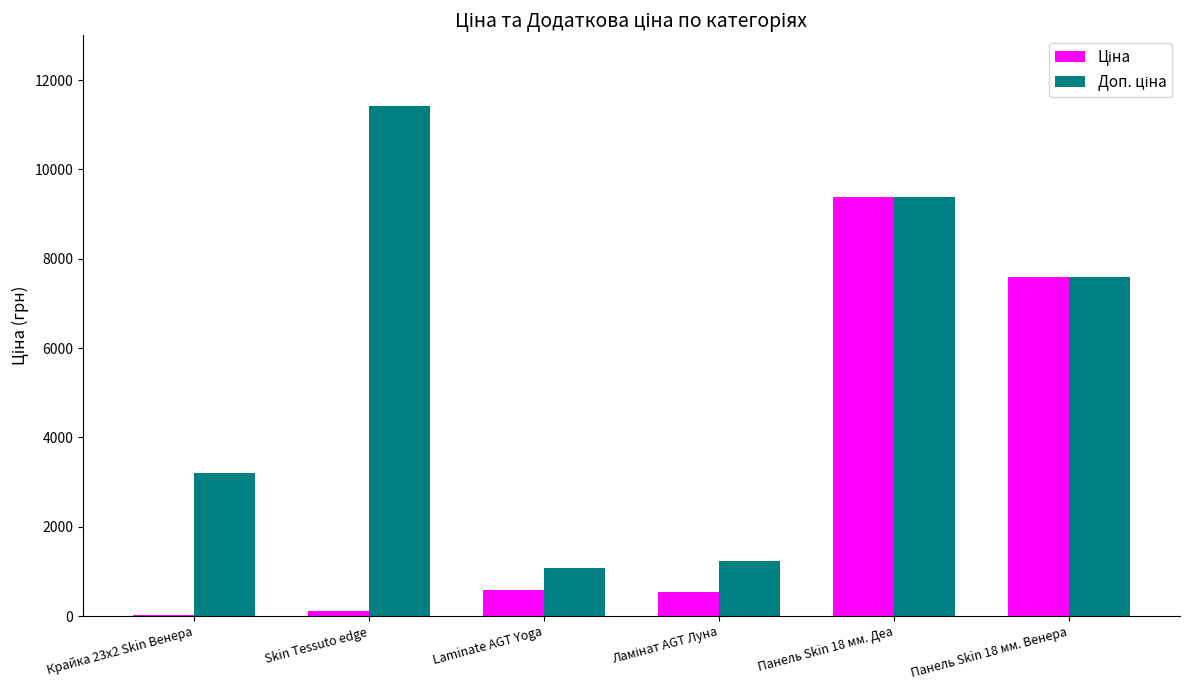

Which label corresponds to the largest value in the chart?

Skin Tessuto edge